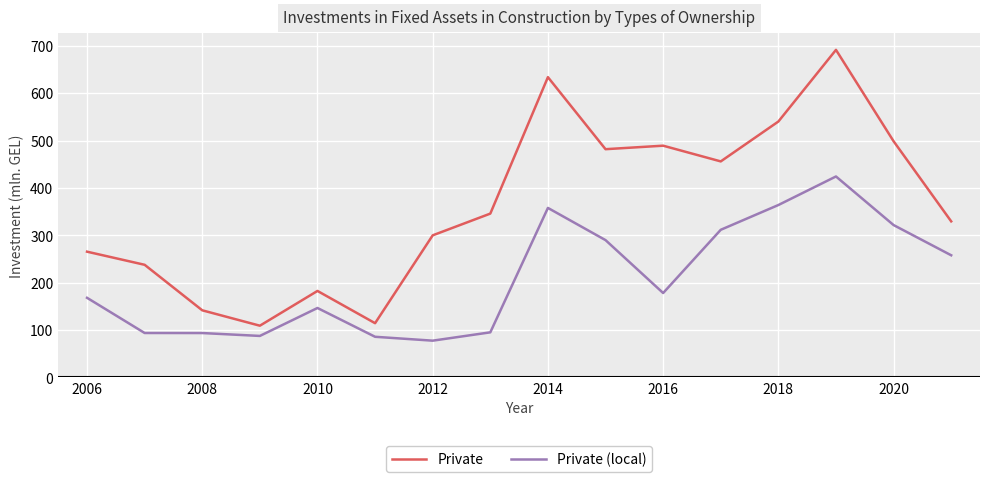

Rank the series by their maximum value, from highest to lowest.

Private, Private (local)